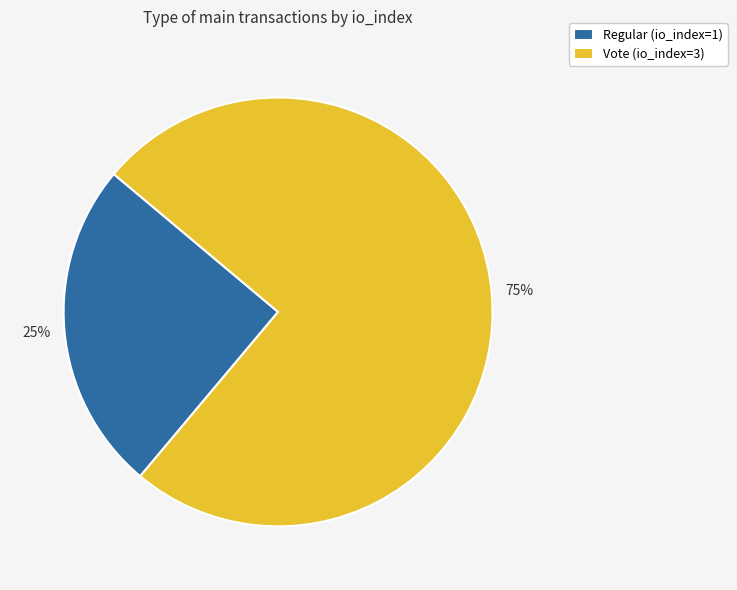

What is the smallest slice in the pie chart?

Regular (io_index=1)